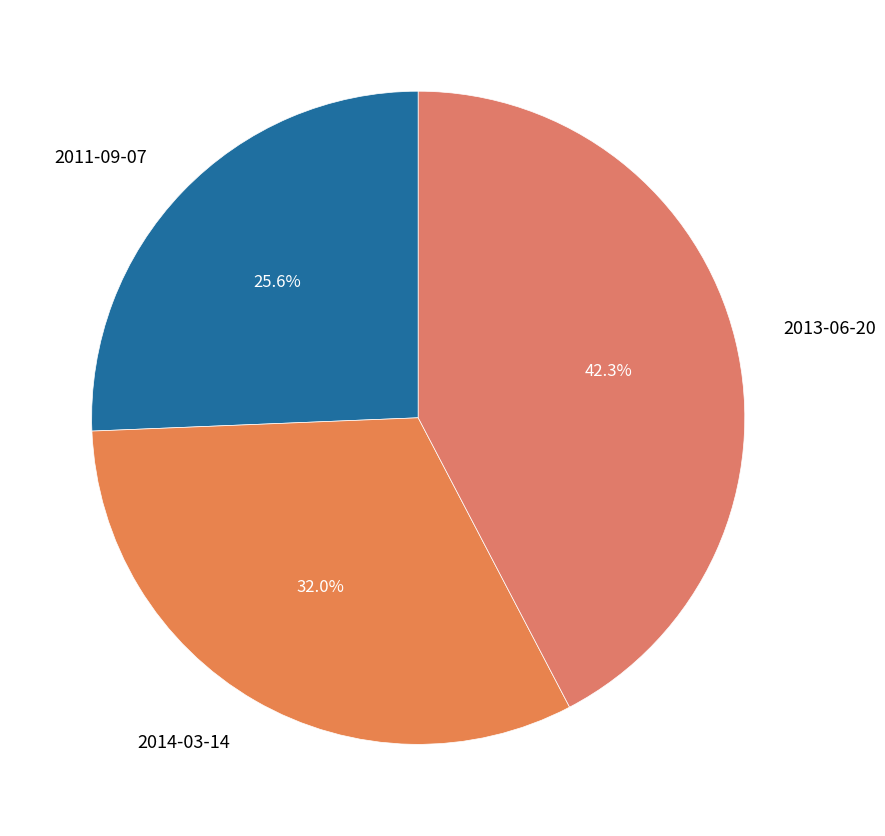

Between 2014-03-14 and 2013-06-20, which is larger?

2013-06-20